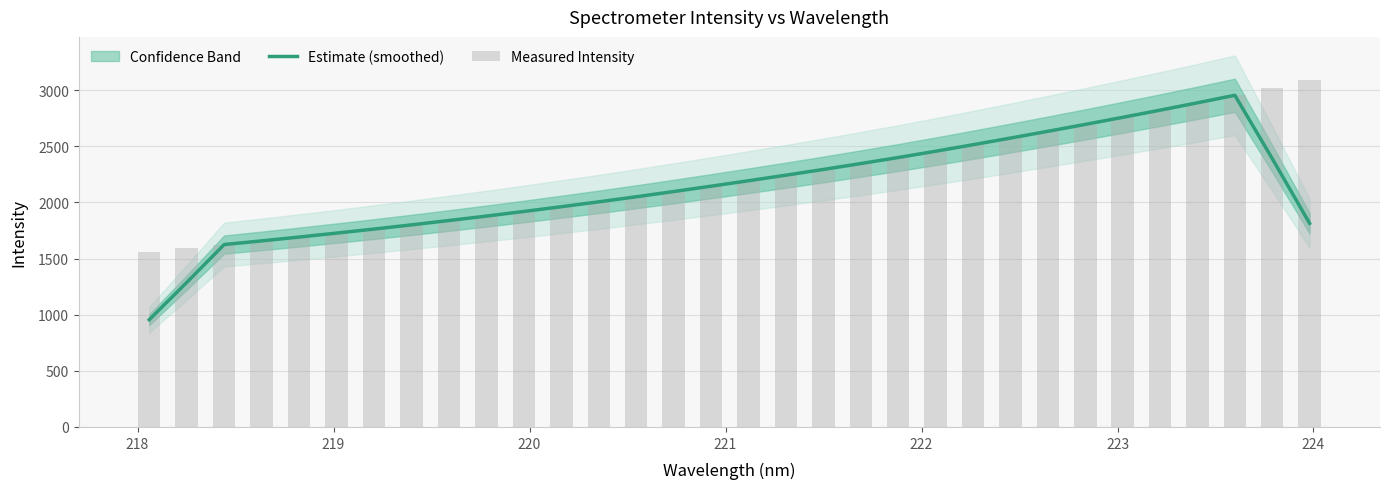

List the series in order of their overall mean, highest first.

Measured Intensity, Estimate (smoothed)